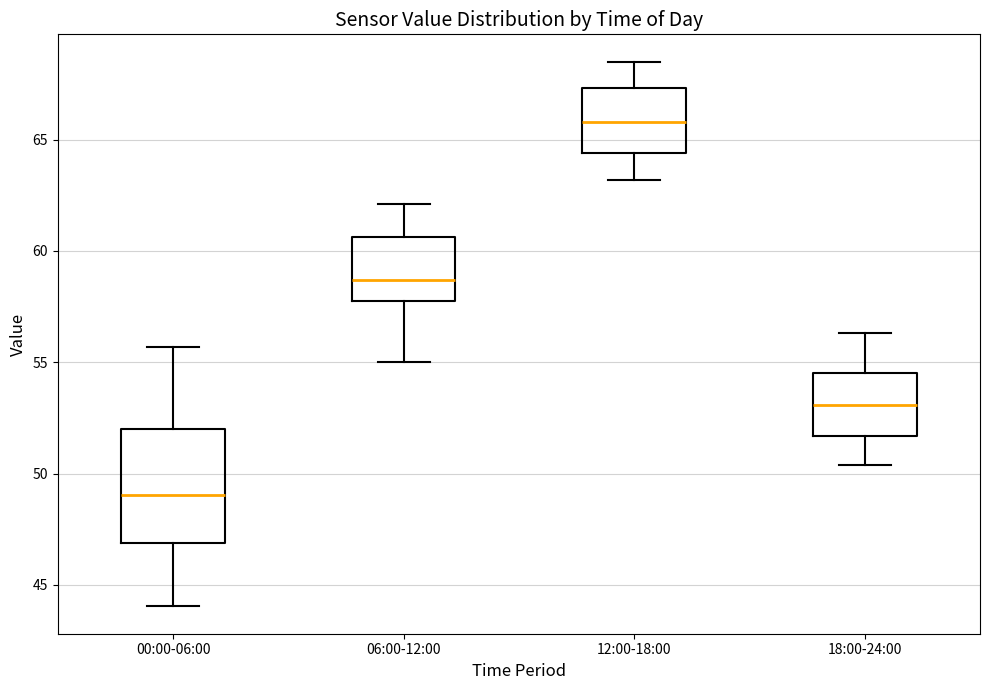

Reading left to right, transcribe this box plot: for each box, give where its median line is, the range the box spans, and where its two whiskers end, as read against the y-axis. The values are not printed on the chart, so give them approximately, as read against the axis.

00:00-06:00: median 49.0, box 47.0 to 52.0, whiskers 44.0 to 55.5
06:00-12:00: median 58.5, box 57.5 to 60.5, whiskers 55.0 to 62.0
12:00-18:00: median 66.0, box 64.5 to 67.5, whiskers 63.0 to 68.5
18:00-24:00: median 53.0, box 51.5 to 54.5, whiskers 50.5 to 56.5